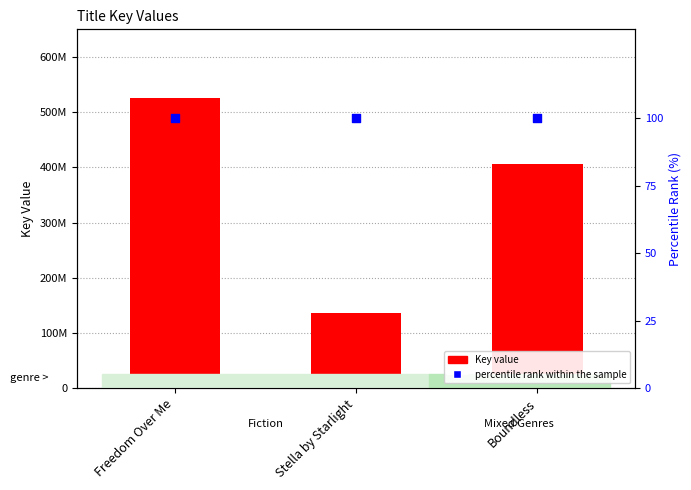

Which series contains the lowest Y value?

percentile rank within the sample